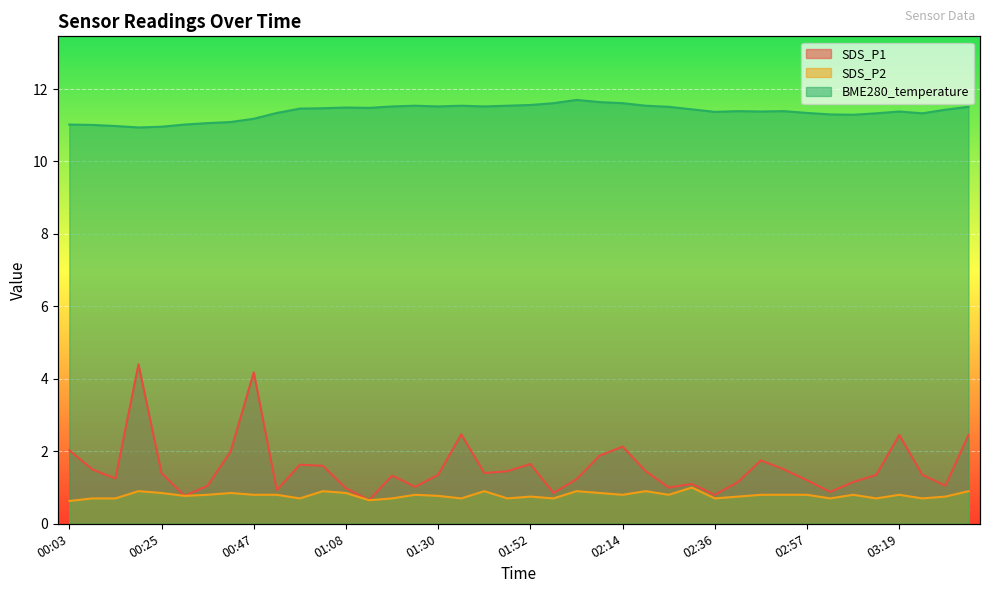

What is the difference between the SDS_P1 values at 02:14 and 01:35?

0.3